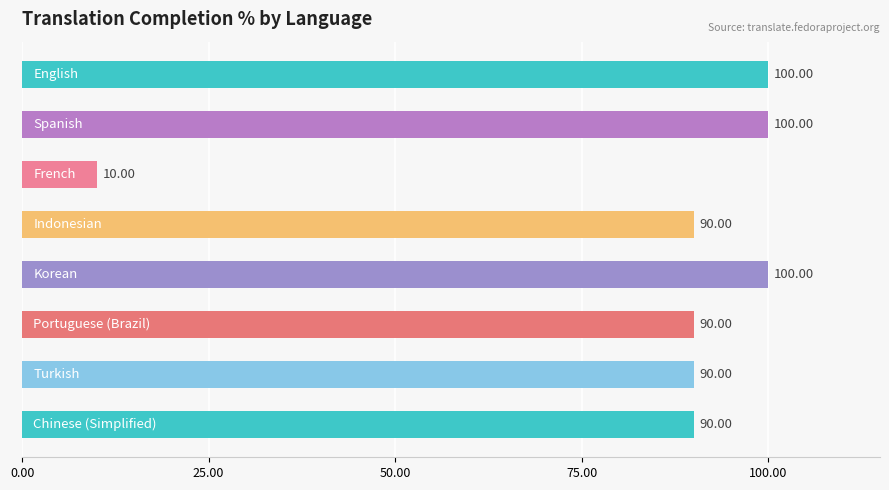

What is the average value?

84